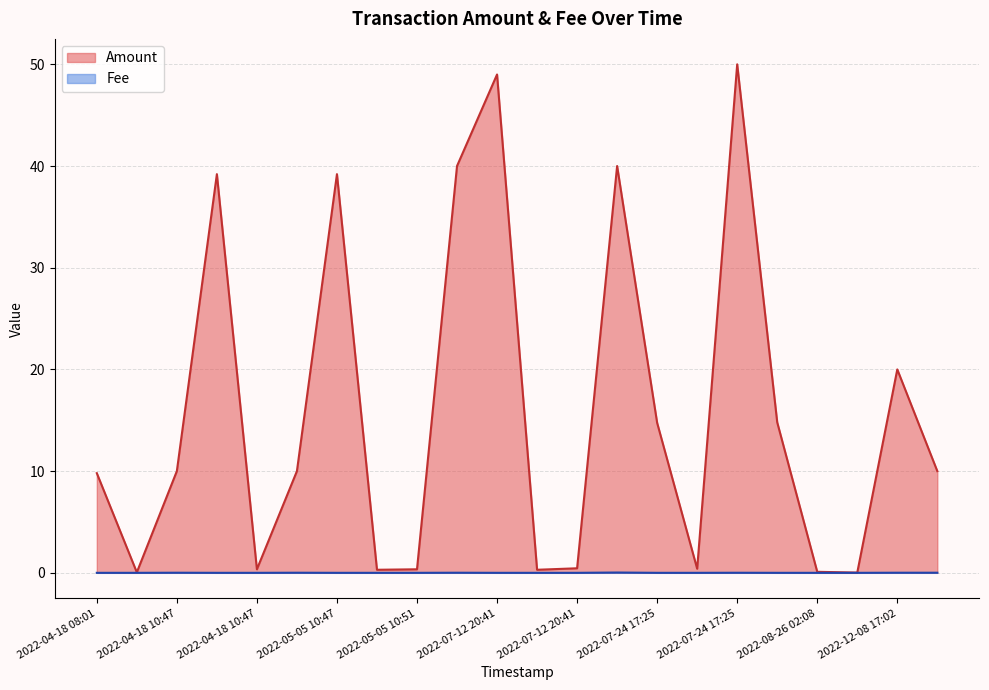

The value of Amount at 2022-05-05 10:51 is 0.6. True or false?

False